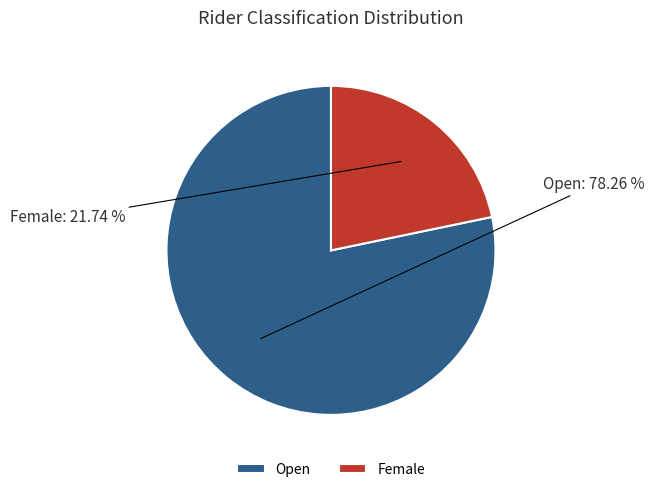

What percentage is the Open slice, to the nearest percent?

78%